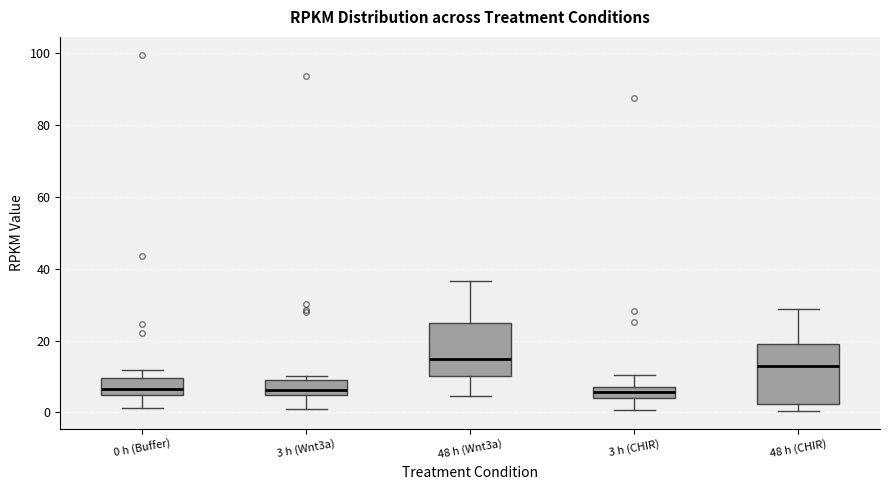

Reading left to right, read every box against the y-axis: the position of its median line, the range the box covers, and the ends of its whiskers. The values are not printed on the chart, so give them approximately, as read against the axis.

0 h (Buffer): median 6, box 4 to 10, whiskers 2 to 12
3 h (Wnt3a): median 6, box 4 to 8, whiskers 0 to 10
48 h (Wnt3a): median 14, box 10 to 24, whiskers 4 to 36
3 h (CHIR): median 6, box 4 to 8, whiskers 0 to 10
48 h (CHIR): median 12, box 2 to 20, whiskers 0 to 28